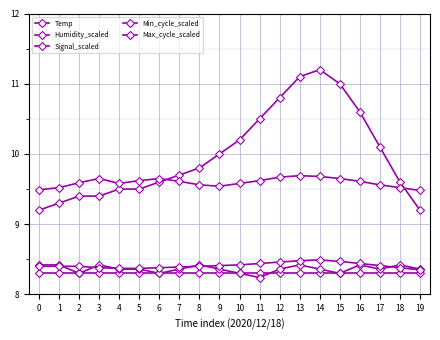

True or false: Signal_scaled has a value of 3.1 at 16.

False